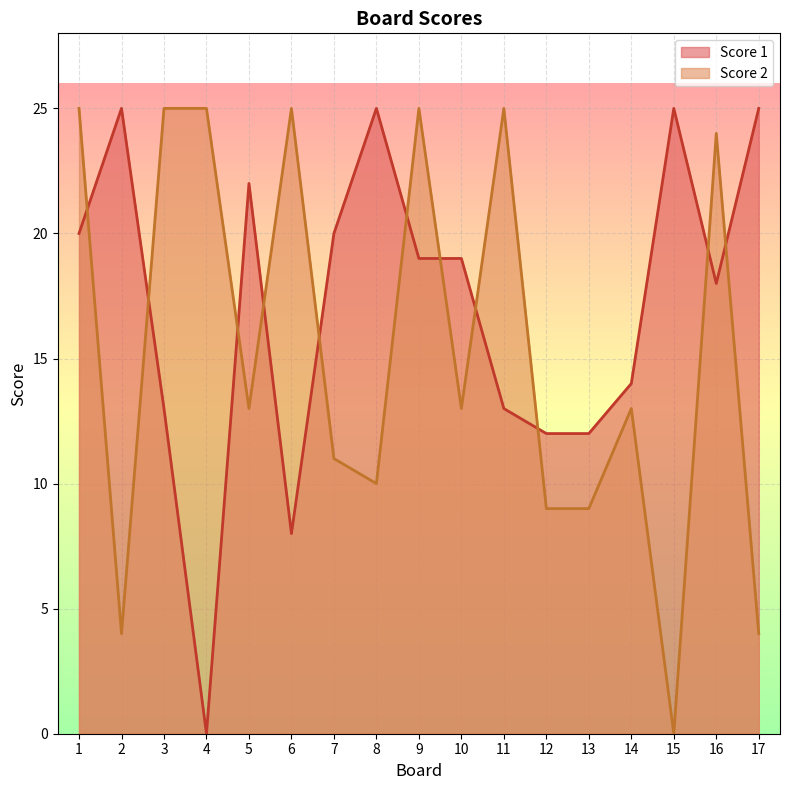

Which series changed the most between 11 and 12?

Score 2